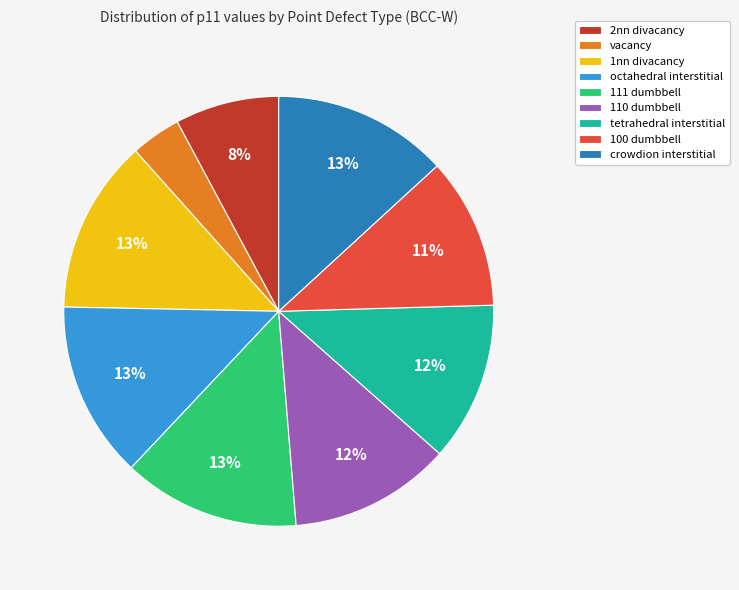

What percentage is the 2nn divacancy slice, to the nearest percent?

8%